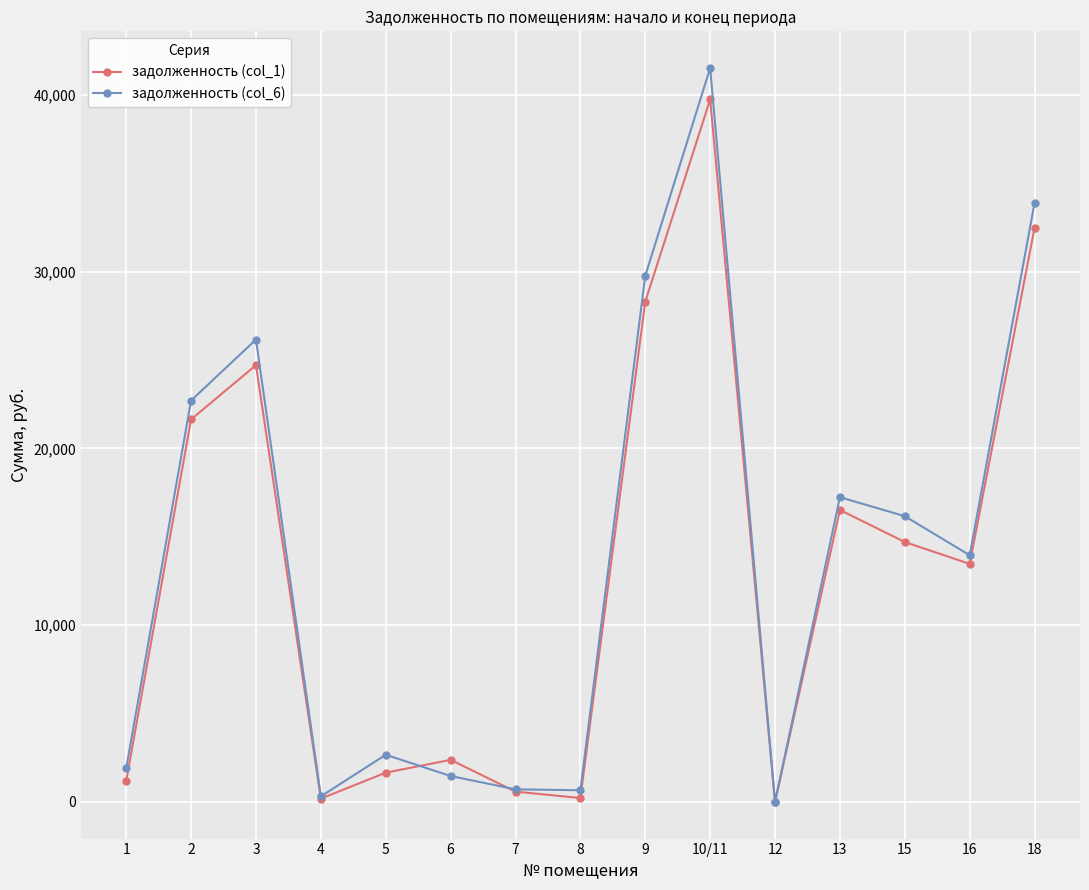

What is the spread (max minus min) of values at 10/11?

1780.8